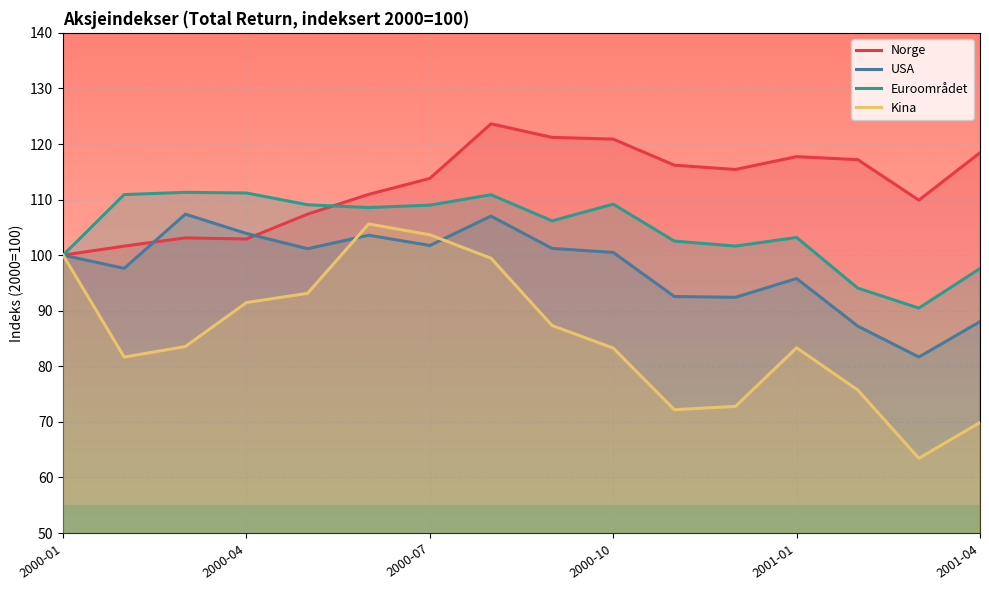

List the series in order of their overall mean, highest first.

Norge, Euroområdet, USA, Kina